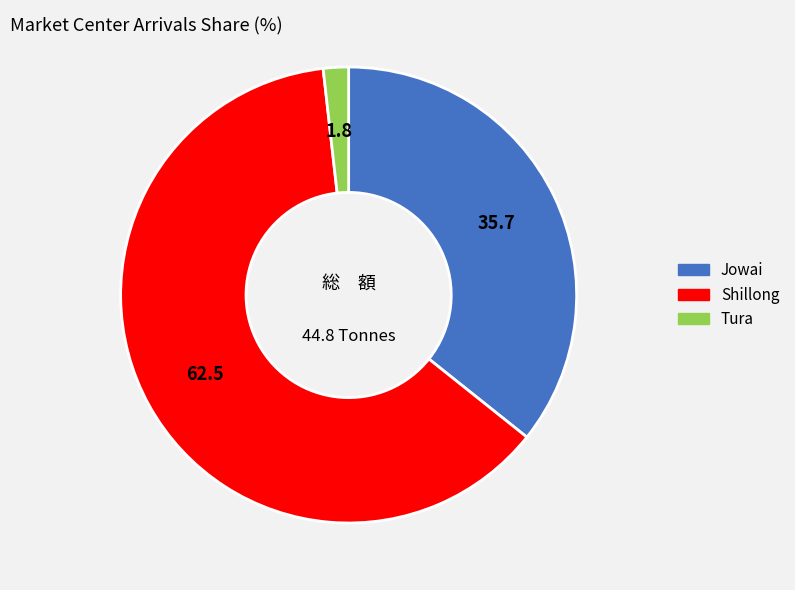

Between Jowai and Tura, which is larger?

Jowai